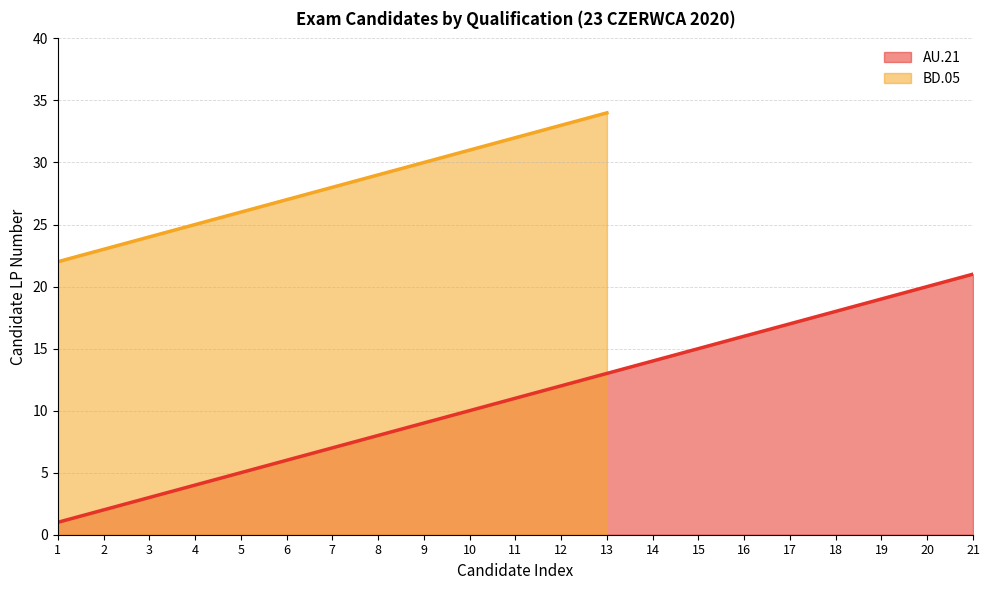

Count the number of categories in the chart.

21